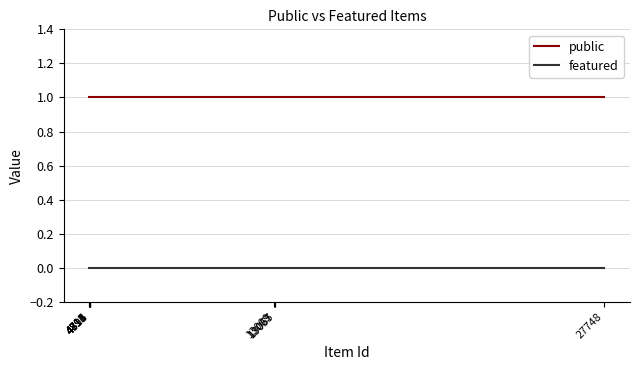

Rank the series by their maximum value, from lowest to highest.

featured, public